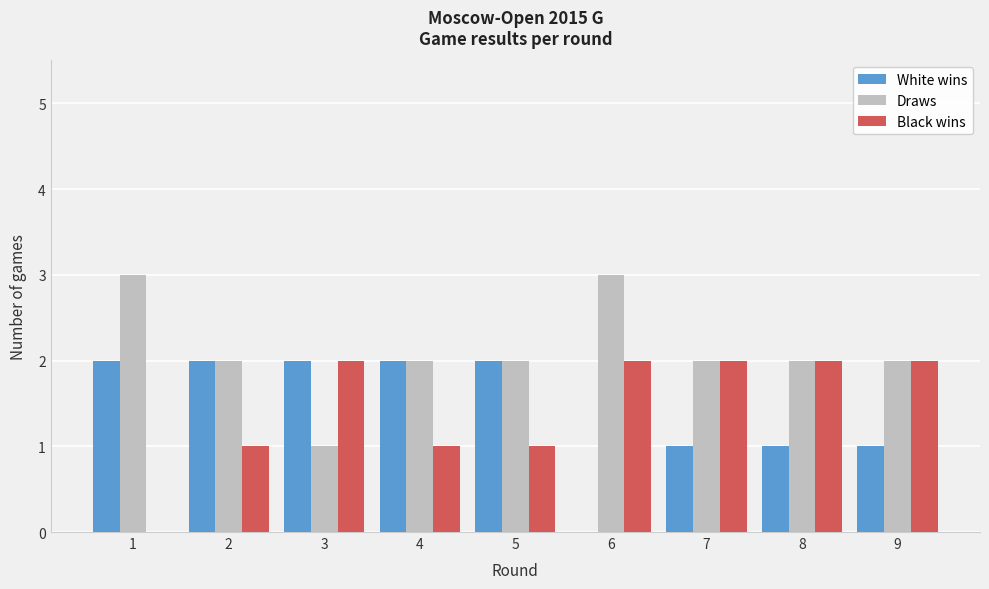

Reading left to right, extract all data points from this chart.

White wins: 1=2	2=2	3=2	4=2	5=2	6=0	7=1	8=1	9=1
Draws: 1=3	2=2	3=1	4=2	5=2	6=3	7=2	8=2	9=2
Black wins: 1=0	2=1	3=2	4=1	5=1	6=2	7=2	8=2	9=2